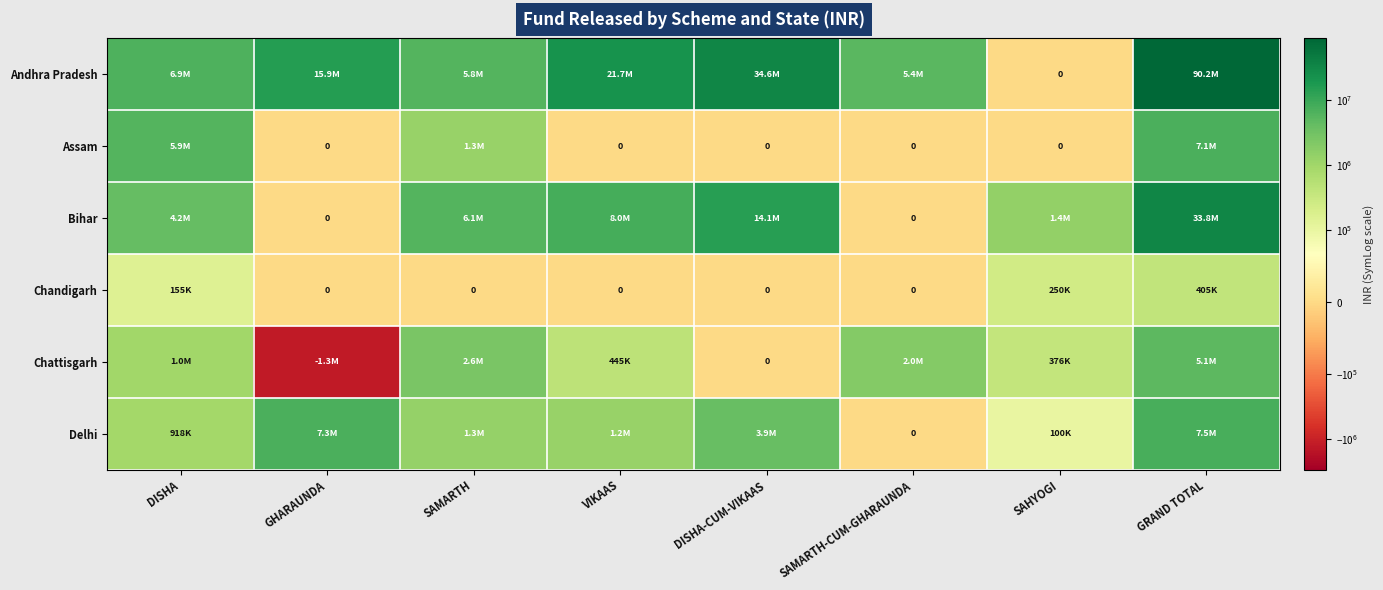

At how many categories does at least one series exceed 11960094?

4